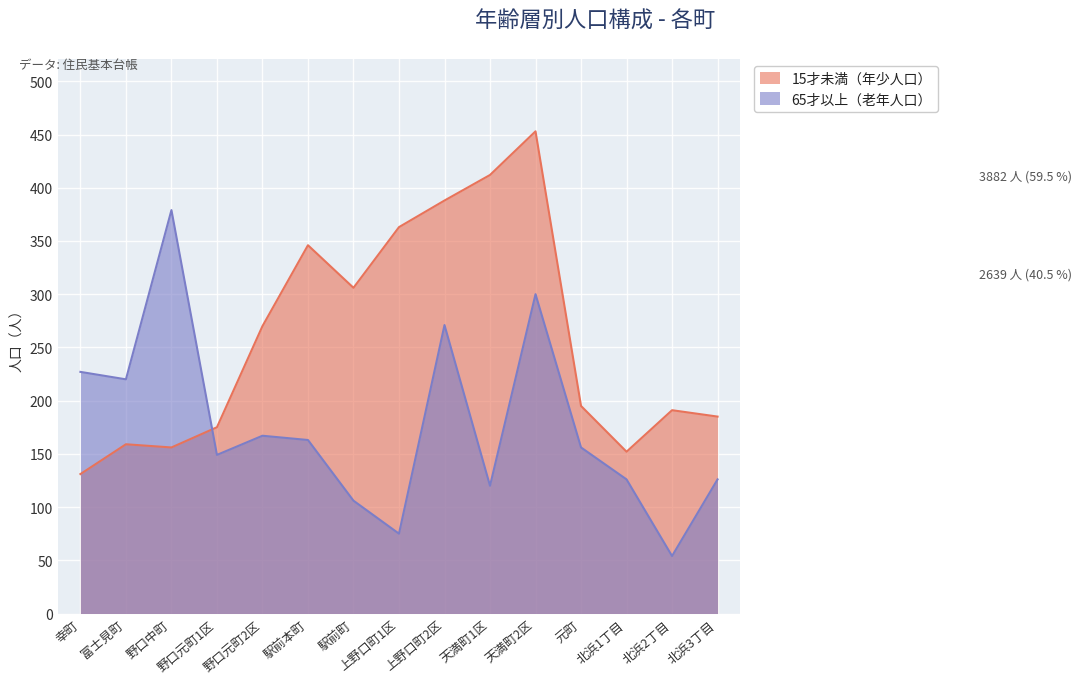

Which category has the highest value in the 15才未満（人口） series?

天満町2区